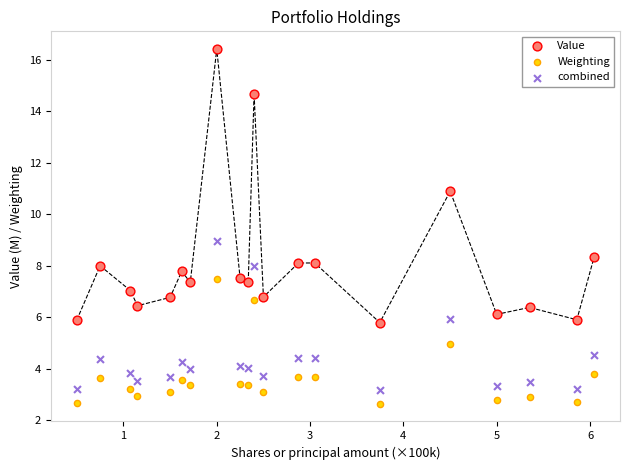

Across all data points, what is the range of X values (max minus min)?

5.5